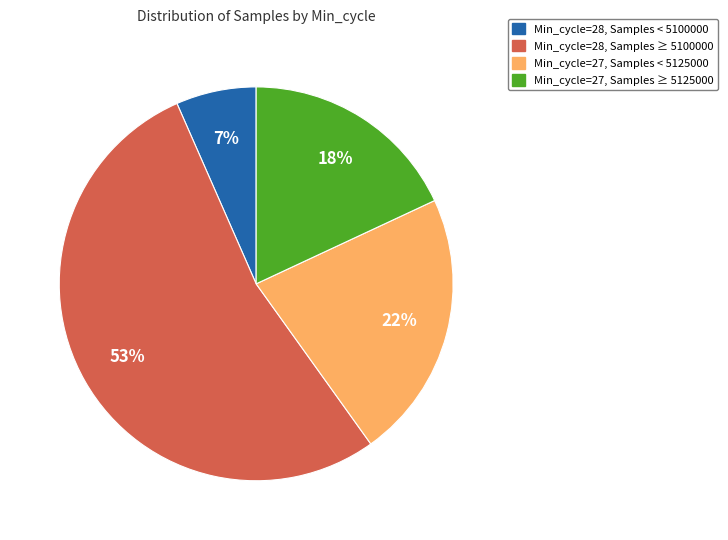

To the nearest percent, what is the average slice percentage?

25%